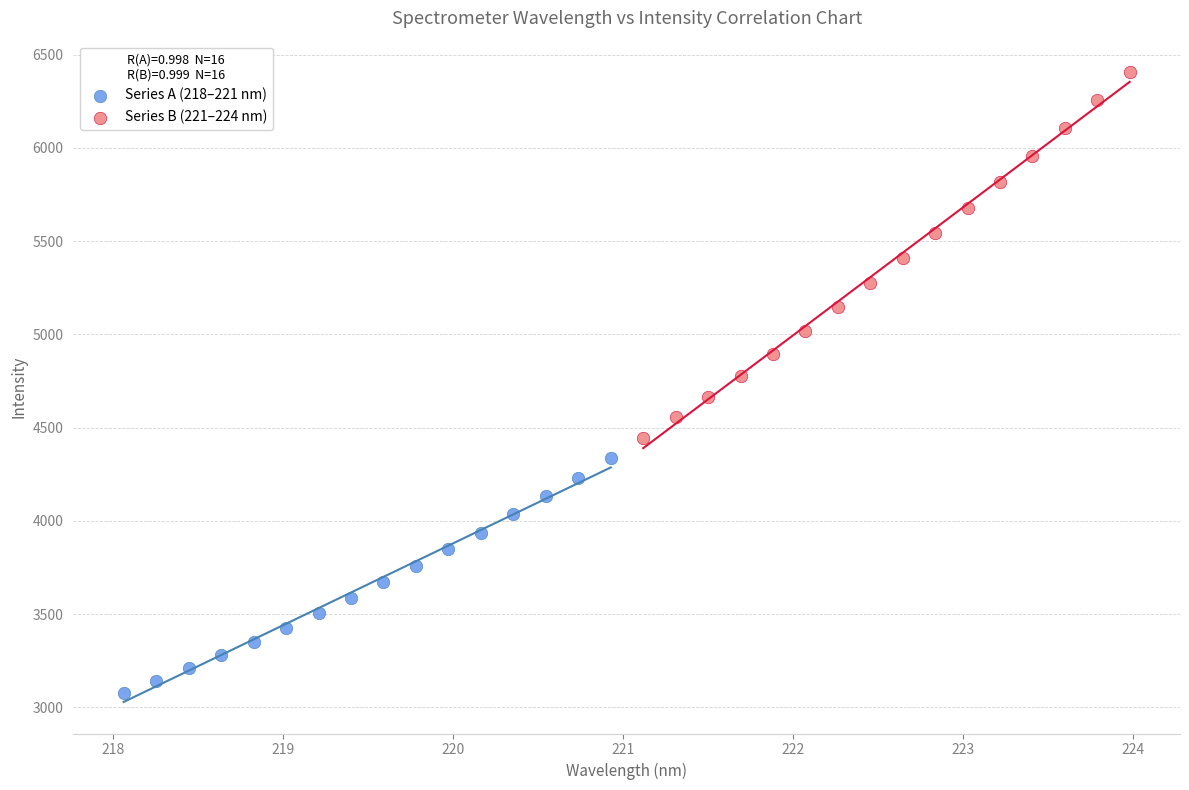

Which series contains the highest Y value?

Series B (221–224 nm)